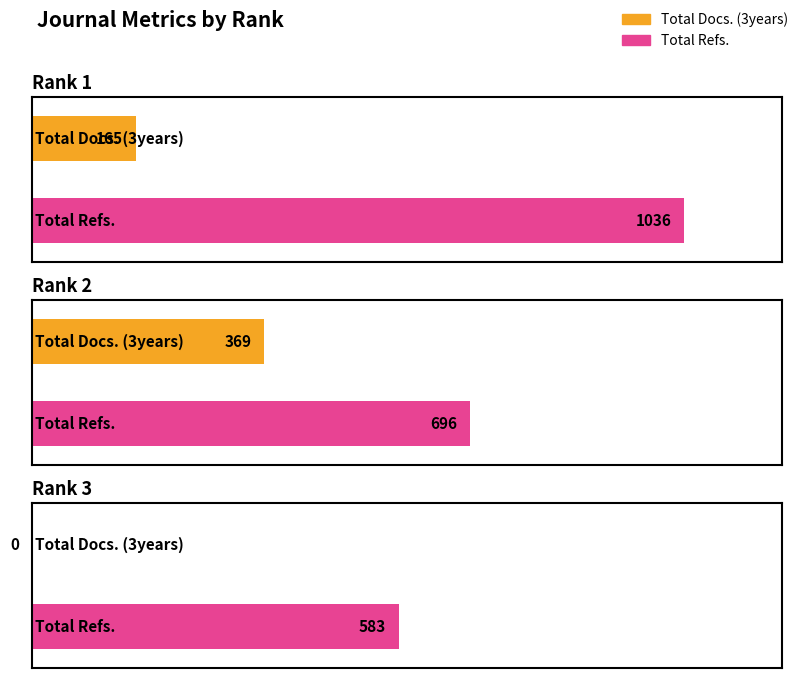

At how many categories does at least one series exceed 273?

3